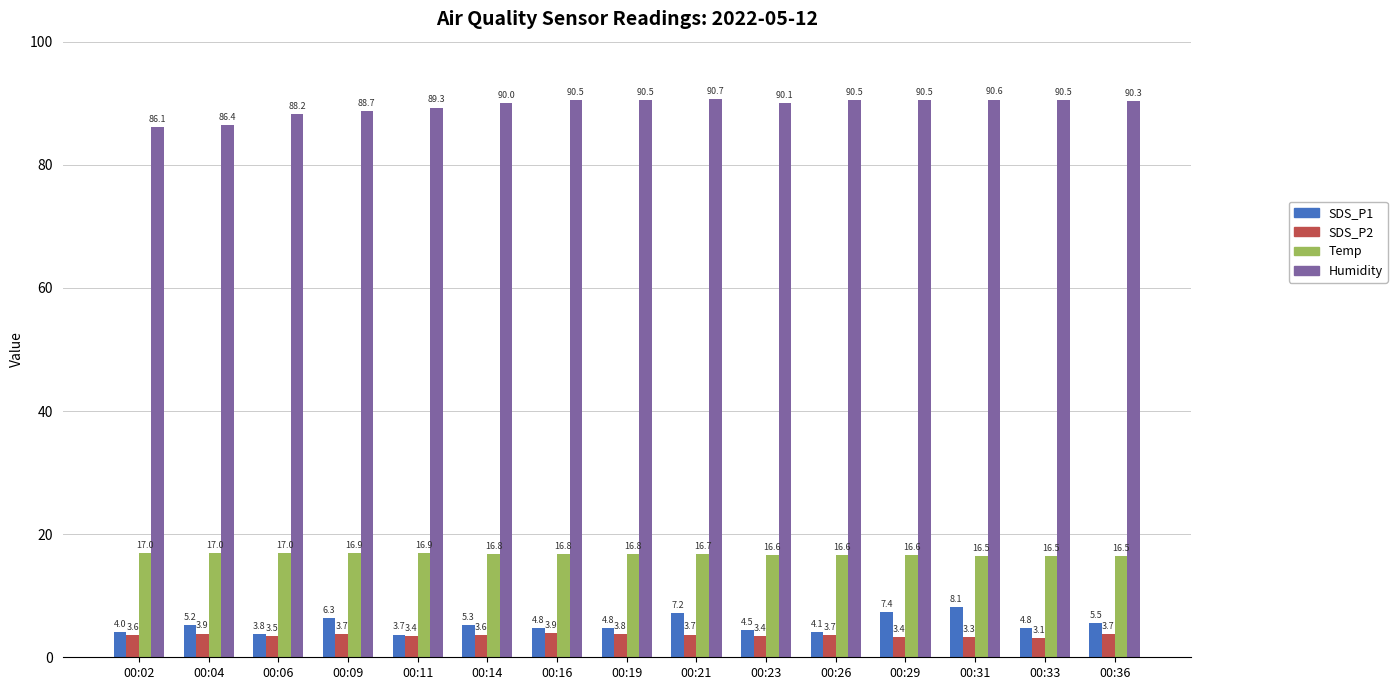

What is the smallest value displayed?

3.1